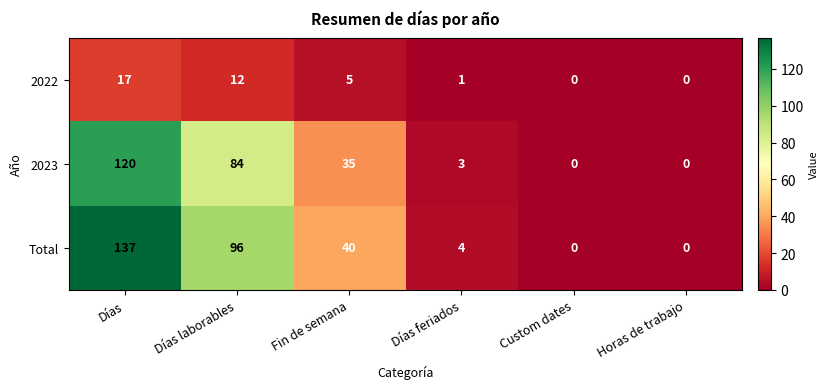

What is the difference between the Total values at Días and Días laborables?

41